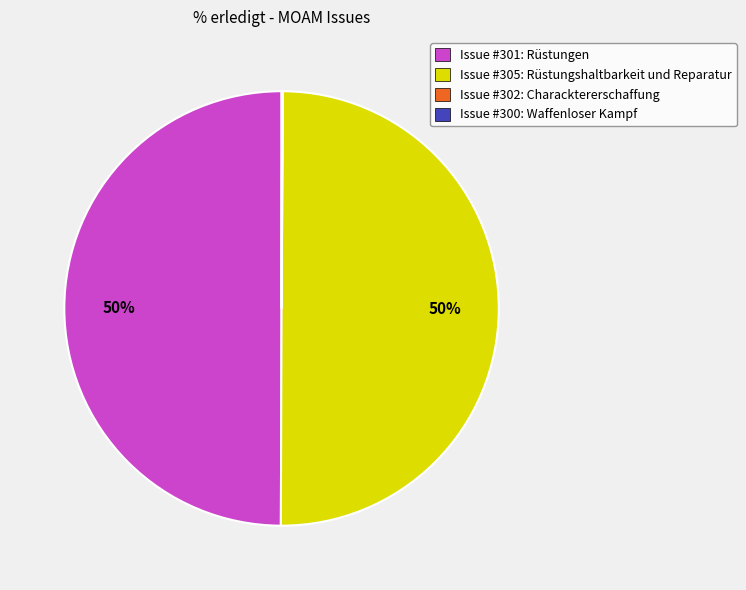

Combined, do Issue #301: Rüstungen and Issue #305: Rüstungshaltbarkeit und Reparatur account for over 50%?

Yes